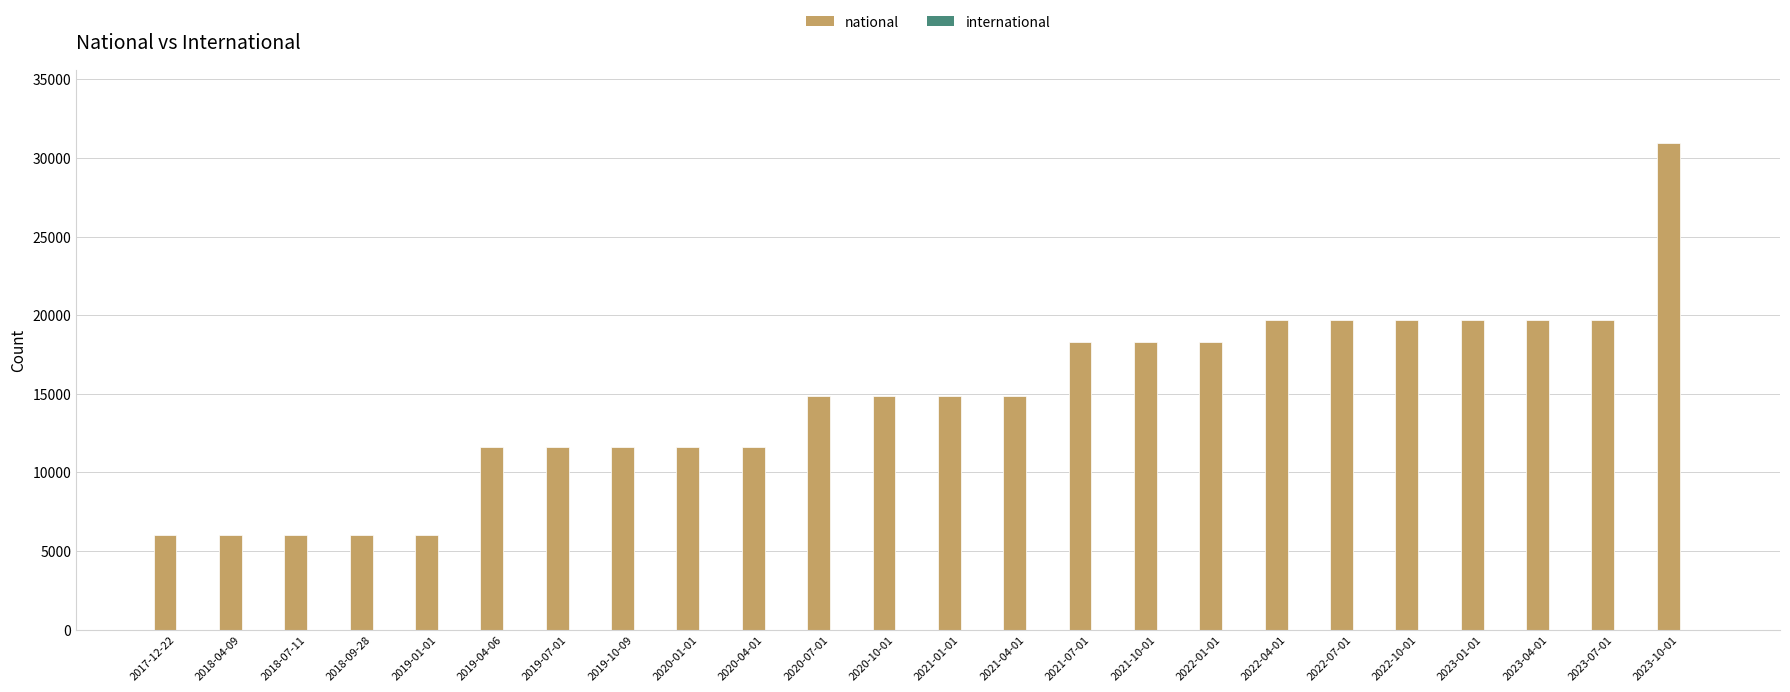

Reading left to right, list all the values displayed in this chart.

2017-12-22=6017	2018-04-09=6017	2018-07-11=6017	2018-09-28=6017	2019-01-01=6017	2019-04-06=11587	2019-07-01=11587	2019-10-09=11587	2020-01-01=11587	2020-04-01=11587	2020-07-01=14849	2020-10-01=14849	2021-01-01=14849	2021-04-01=14849	2021-07-01=18315	2021-10-01=18315	2022-01-01=18315	2022-04-01=19712	2022-07-01=19712	2022-10-01=19712	2023-01-01=19712	2023-04-01=19712	2023-07-01=19712	2023-10-01=30965